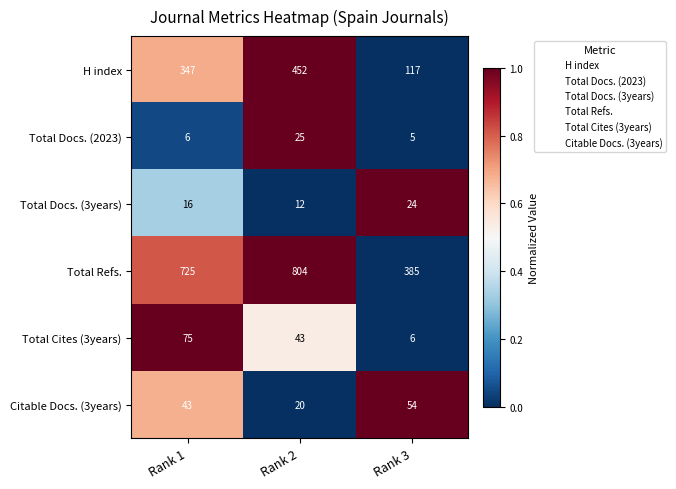

What is the difference between the maximum and second lowest values in the Citable Docs. (3years) series?

11